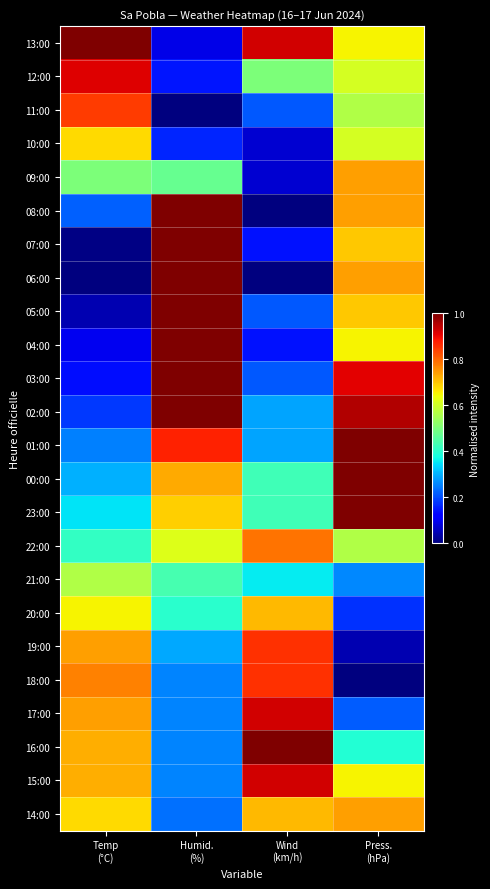

Reading right to left, extract all data points from this chart.

13:00: Press.
(hPa)=0.7	Wind
(km/h)=0.9	Humid.
(%)=0.1	Temp
(°C)=1.0
12:00: Press.
(hPa)=0.6	Wind
(km/h)=0.5	Humid.
(%)=0.1	Temp
(°C)=0.9
11:00: Press.
(hPa)=0.6	Wind
(km/h)=0.2	Humid.
(%)=0.0	Temp
(°C)=0.8
10:00: Press.
(hPa)=0.6	Wind
(km/h)=0.1	Humid.
(%)=0.2	Temp
(°C)=0.7
09:00: Press.
(hPa)=0.7	Wind
(km/h)=0.1	Humid.
(%)=0.5	Temp
(°C)=0.5
08:00: Press.
(hPa)=0.7	Wind
(km/h)=0.0	Humid.
(%)=1.0	Temp
(°C)=0.2
07:00: Press.
(hPa)=0.7	Wind
(km/h)=0.1	Humid.
(%)=1.0	Temp
(°C)=0.0
06:00: Press.
(hPa)=0.7	Wind
(km/h)=0.0	Humid.
(%)=1.0	Temp
(°C)=0.0
05:00: Press.
(hPa)=0.7	Wind
(km/h)=0.2	Humid.
(%)=1.0	Temp
(°C)=0.0
04:00: Press.
(hPa)=0.7	Wind
(km/h)=0.1	Humid.
(%)=1.0	Temp
(°C)=0.1
03:00: Press.
(hPa)=0.9	Wind
(km/h)=0.2	Humid.
(%)=1.0	Temp
(°C)=0.1
02:00: Press.
(hPa)=1.0	Wind
(km/h)=0.3	Humid.
(%)=1.0	Temp
(°C)=0.2
01:00: Press.
(hPa)=1.0	Wind
(km/h)=0.3	Humid.
(%)=0.9	Temp
(°C)=0.3
00:00: Press.
(hPa)=1.0	Wind
(km/h)=0.4	Humid.
(%)=0.7	Temp
(°C)=0.3
23:00: Press.
(hPa)=1.0	Wind
(km/h)=0.4	Humid.
(%)=0.7	Temp
(°C)=0.4
22:00: Press.
(hPa)=0.6	Wind
(km/h)=0.8	Humid.
(%)=0.6	Temp
(°C)=0.4
21:00: Press.
(hPa)=0.3	Wind
(km/h)=0.4	Humid.
(%)=0.4	Temp
(°C)=0.6
20:00: Press.
(hPa)=0.2	Wind
(km/h)=0.7	Humid.
(%)=0.4	Temp
(°C)=0.6
19:00: Press.
(hPa)=0.0	Wind
(km/h)=0.9	Humid.
(%)=0.3	Temp
(°C)=0.7
18:00: Press.
(hPa)=0.0	Wind
(km/h)=0.9	Humid.
(%)=0.3	Temp
(°C)=0.8
17:00: Press.
(hPa)=0.2	Wind
(km/h)=0.9	Humid.
(%)=0.3	Temp
(°C)=0.7
16:00: Press.
(hPa)=0.4	Wind
(km/h)=1.0	Humid.
(%)=0.3	Temp
(°C)=0.7
15:00: Press.
(hPa)=0.7	Wind
(km/h)=0.9	Humid.
(%)=0.3	Temp
(°C)=0.7
14:00: Press.
(hPa)=0.7	Wind
(km/h)=0.7	Humid.
(%)=0.2	Temp
(°C)=0.7